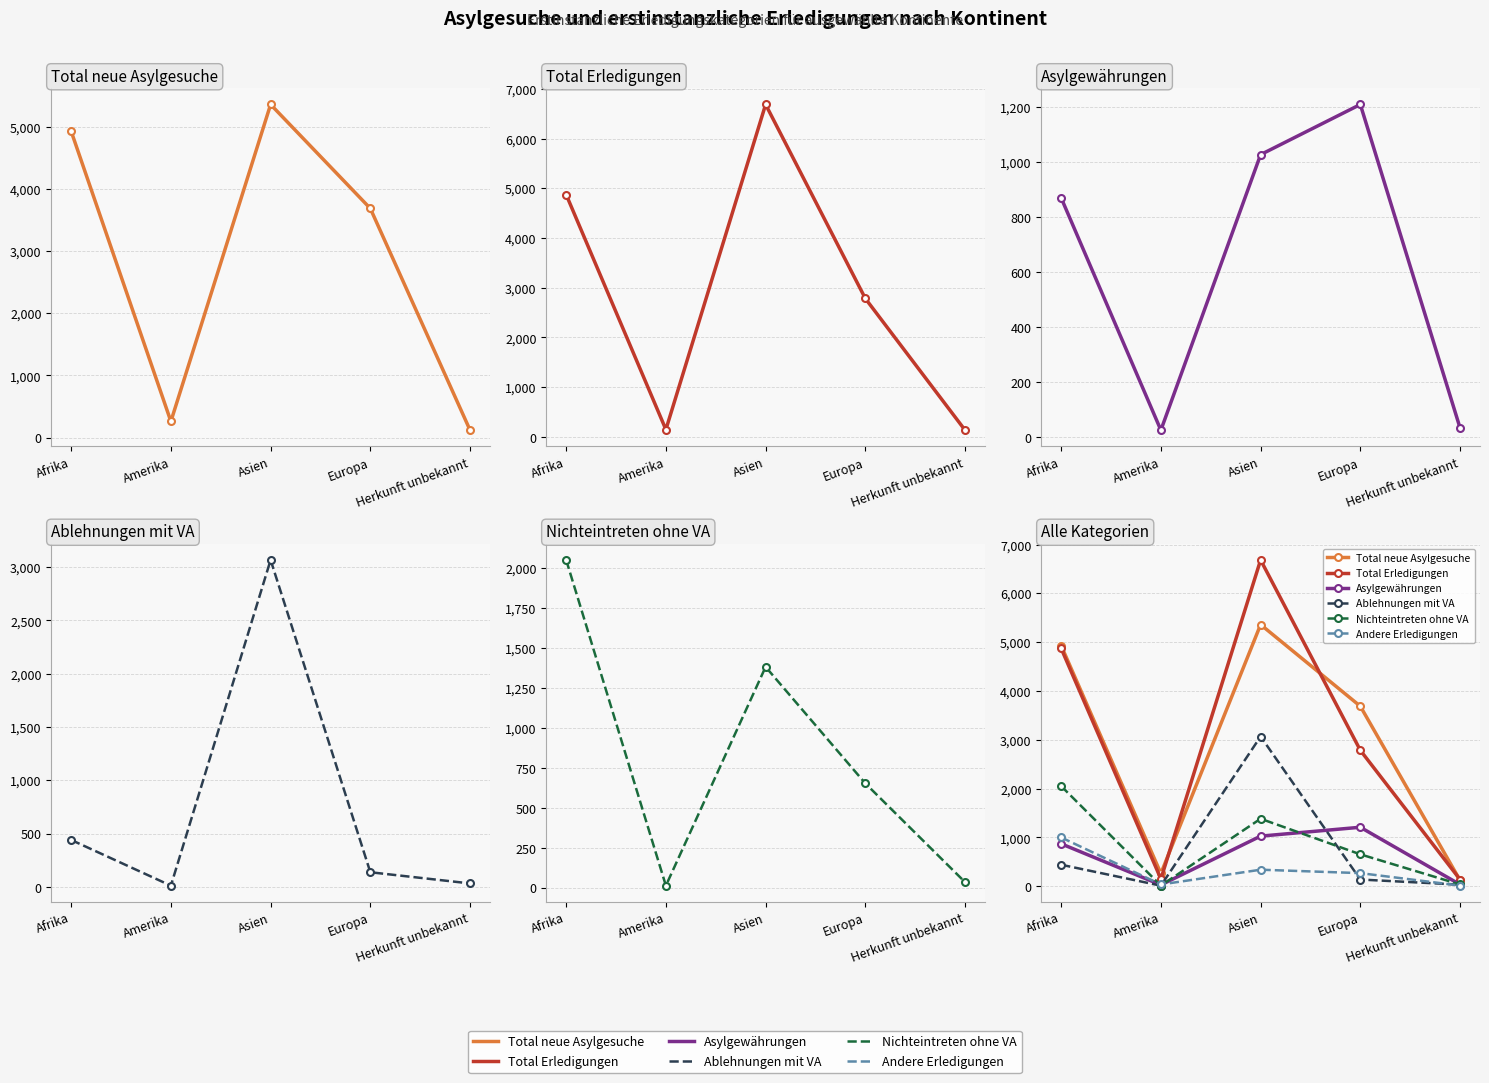

Between Afrika and Herkunft unbekannt, which series saw the biggest shift?

Total neue Asylgesuche